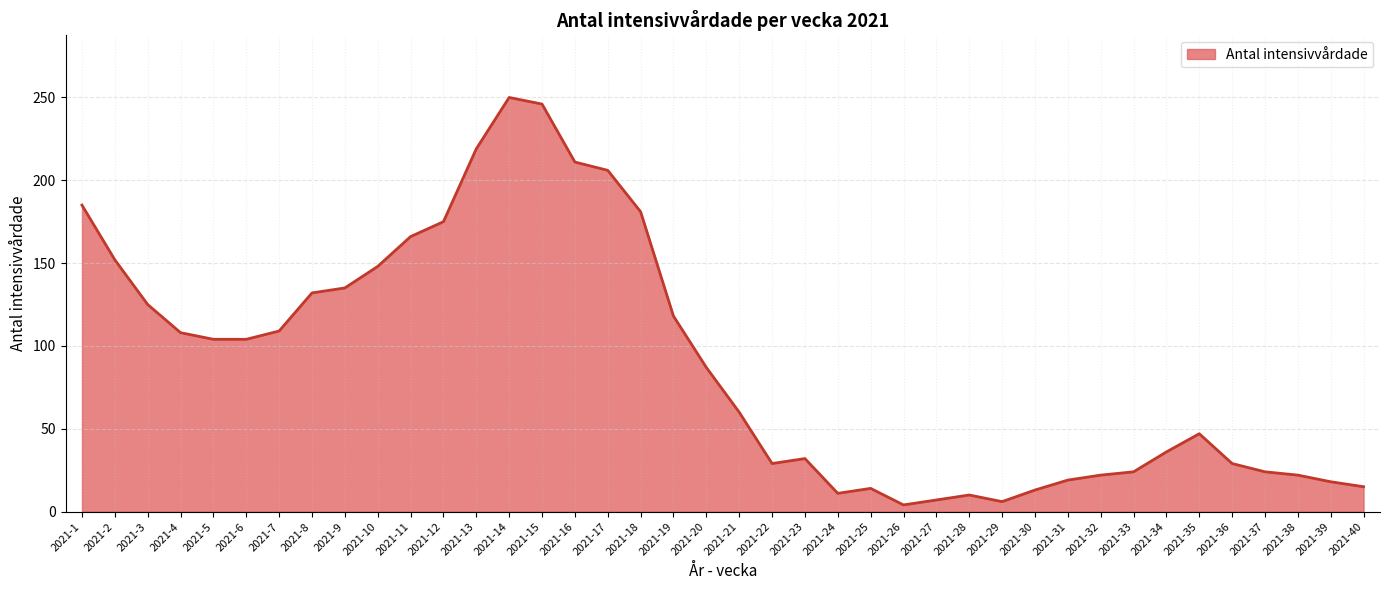

Between 2021-23 and 2021-16, which is larger?

2021-16